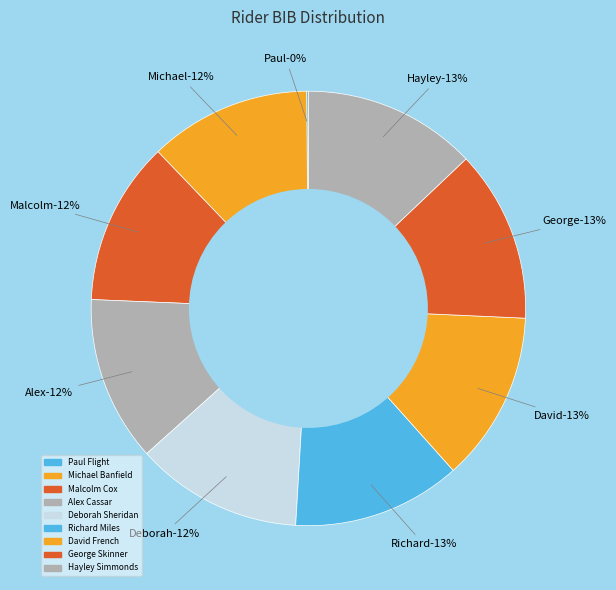

Do Alex Cassar and Michael Banfield together represent more than half of the pie?

No